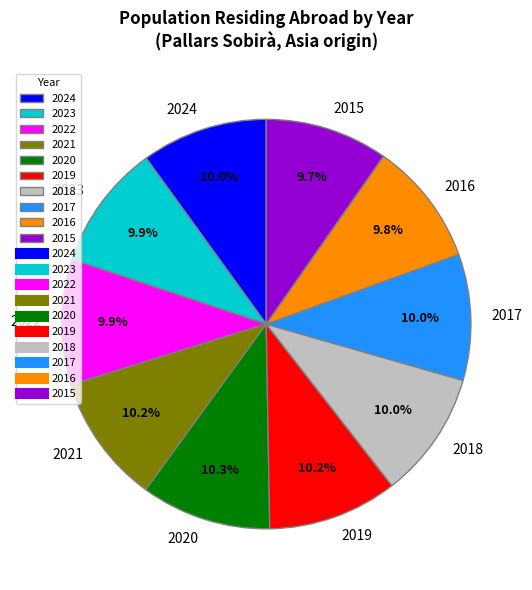

Does 2019 represent more than half of the total?

No